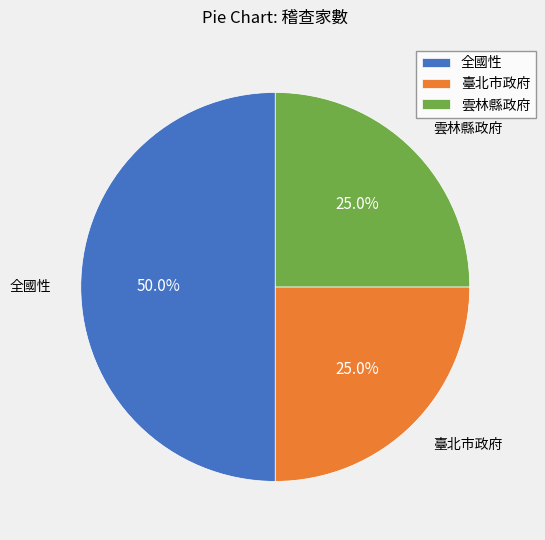

Which slice is the largest?

全國性